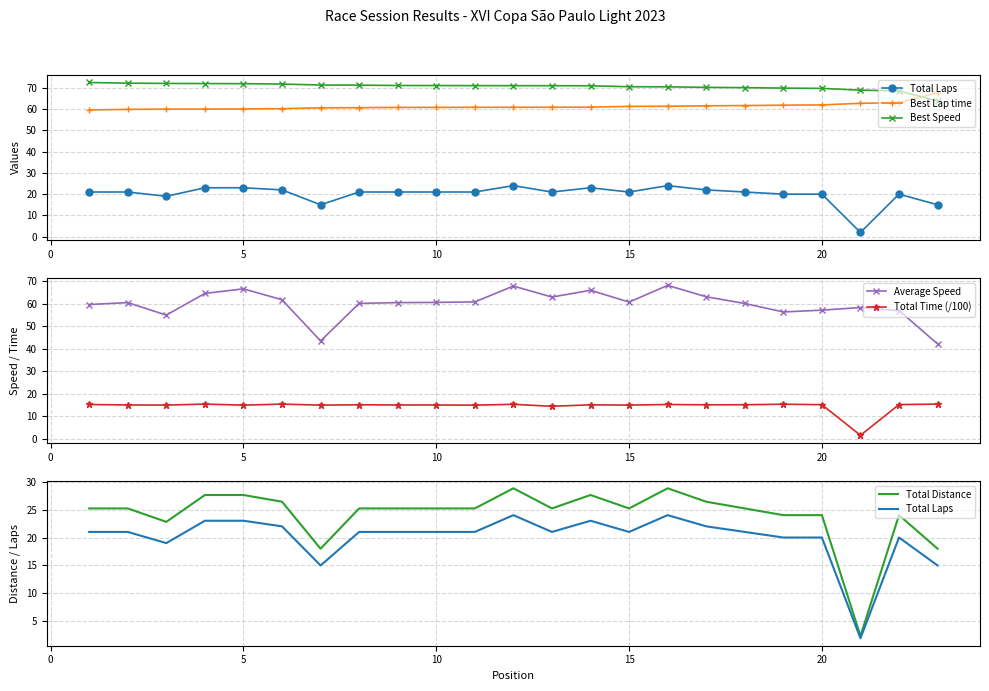

True or false: Best Lap time and Total Laps intersect in this chart.

False